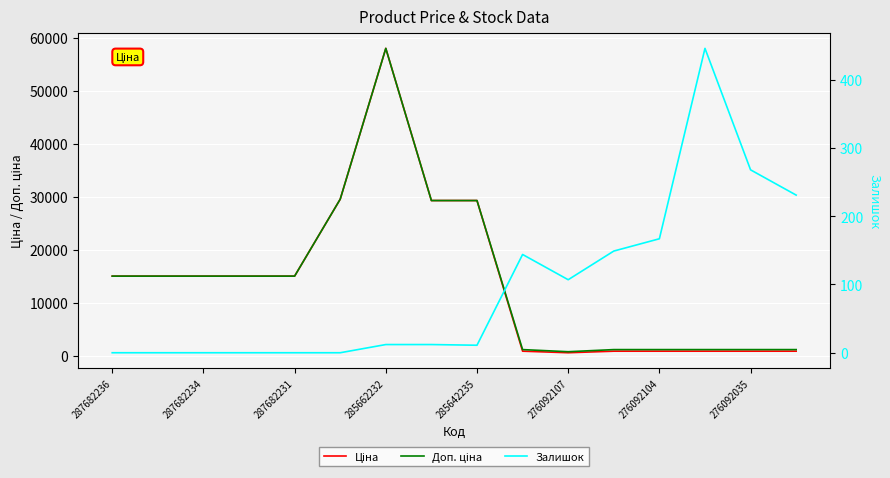

Rank the series at 287682231 from highest to lowest value.

Ціна, Доп. ціна, Залишок